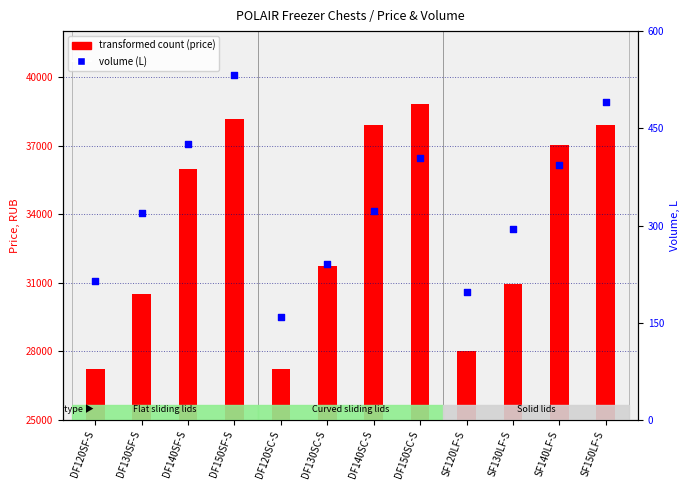

What is the change in value from DF140SF-S to SF140LF-S?

-33